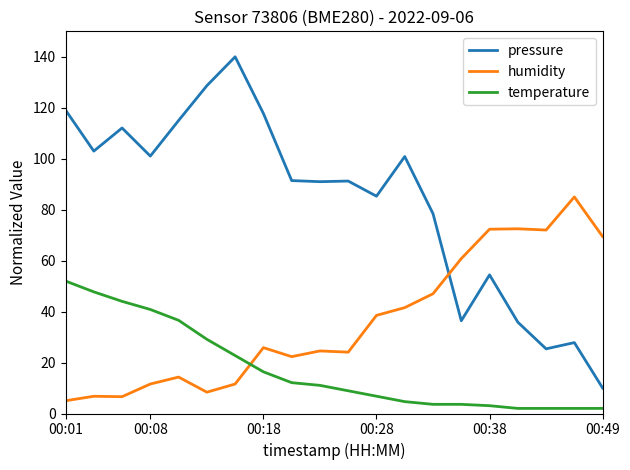

After their last crossing, which series has the higher values: temperature or humidity?

humidity